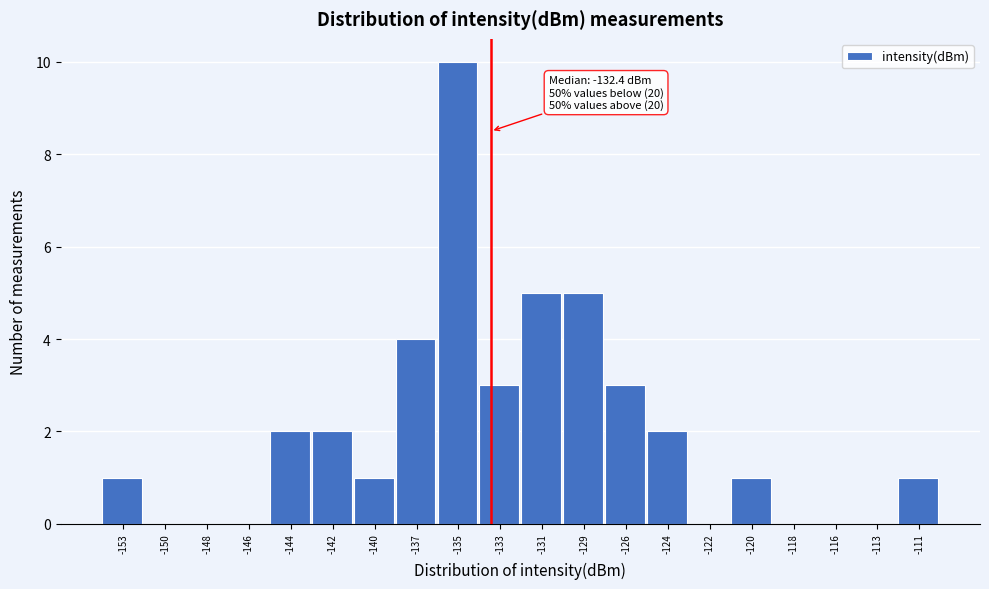

Reading left to right, list all the values displayed in this chart.

-153=1	-150=0	-148=0	-146=0	-144=2	-142=2	-140=1	-137=4	-135=10	-133=3	-131=5	-129=5	-126=3	-124=2	-122=0	-120=1	-118=0	-116=0	-113=0	-111=1